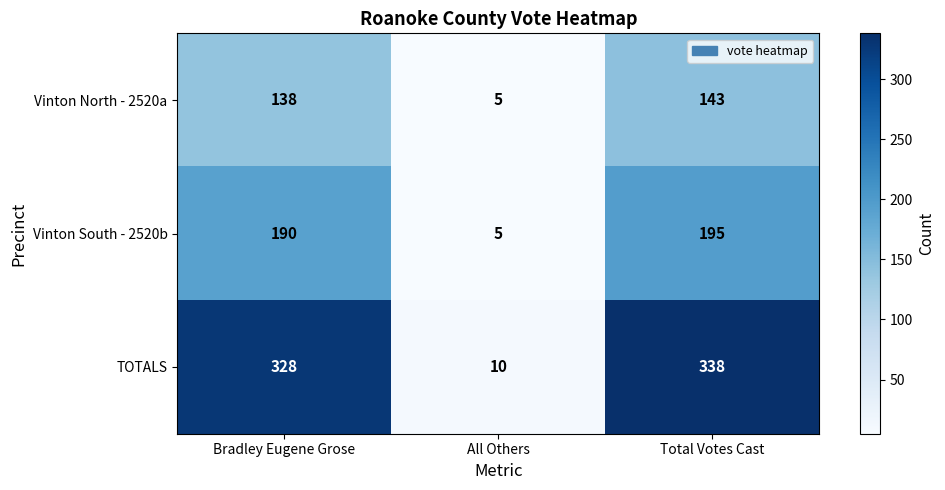

What is the sum of the TOTALS values at Total Votes Cast and Bradley Eugene Grose?

666